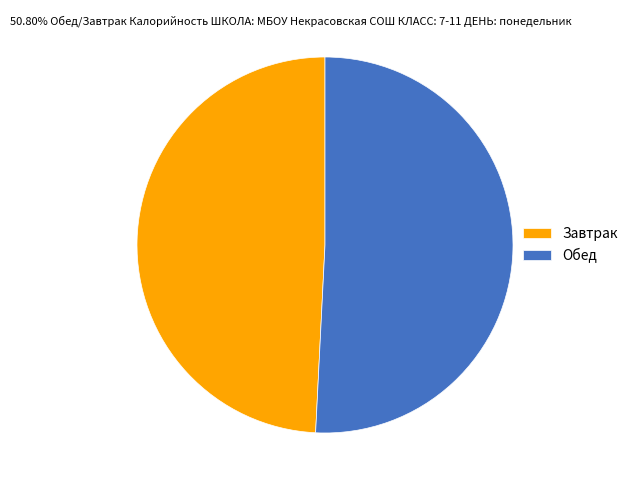

Count the number of slices in the pie.

2